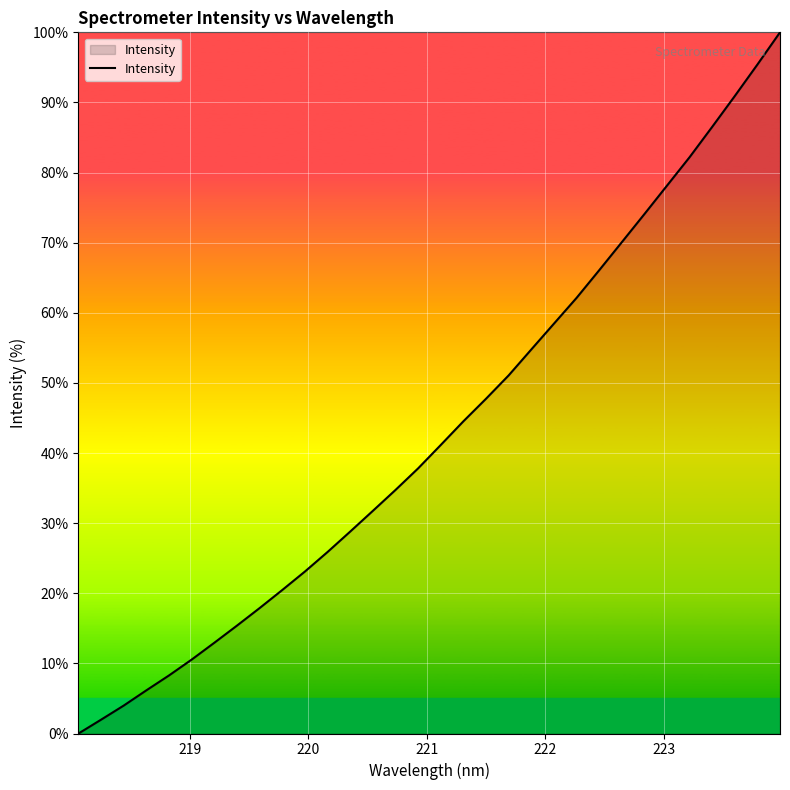

What is the greatest value displayed?

100.0